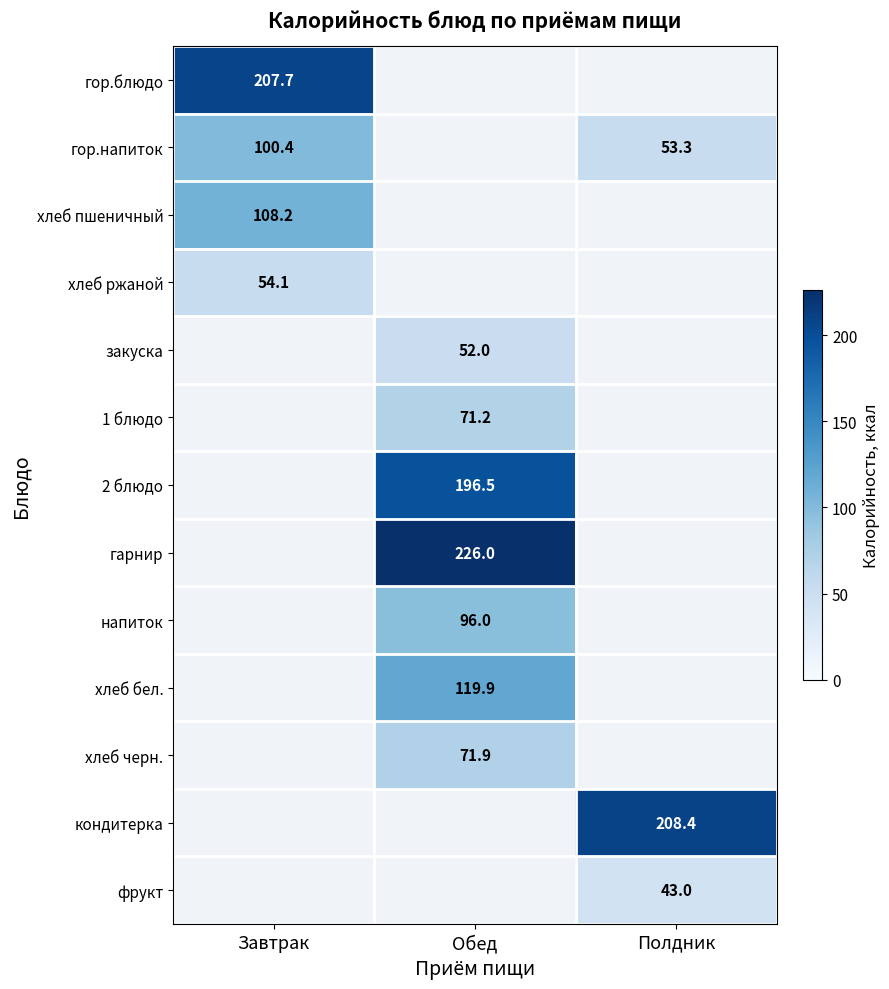

At which category does the chart reach its peak across all series?

Обед